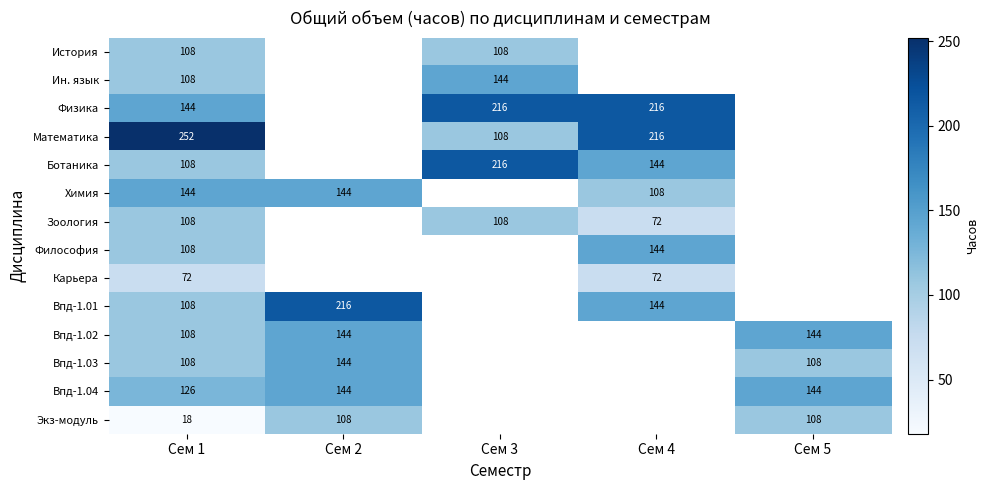

Is it true that Впд-1.01 equals 144 at Сем 4?

True